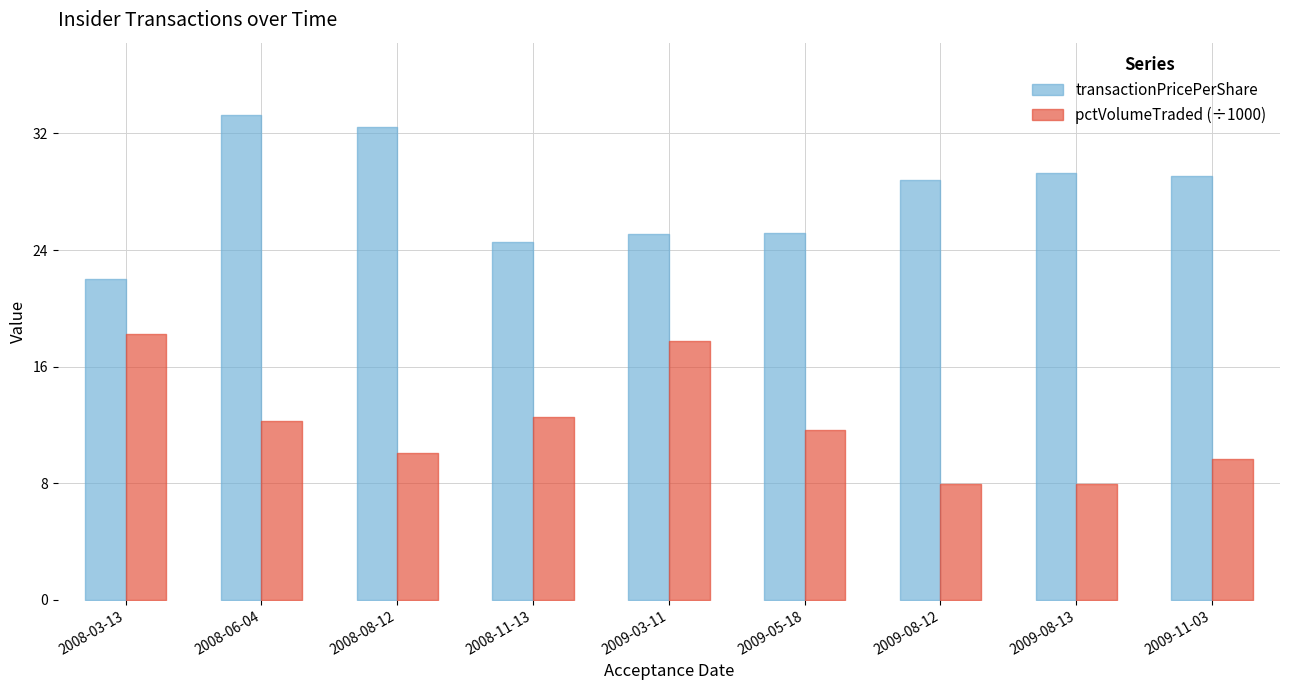

Which has a higher value, 2008-11-13 or 2009-05-18?

2009-05-18